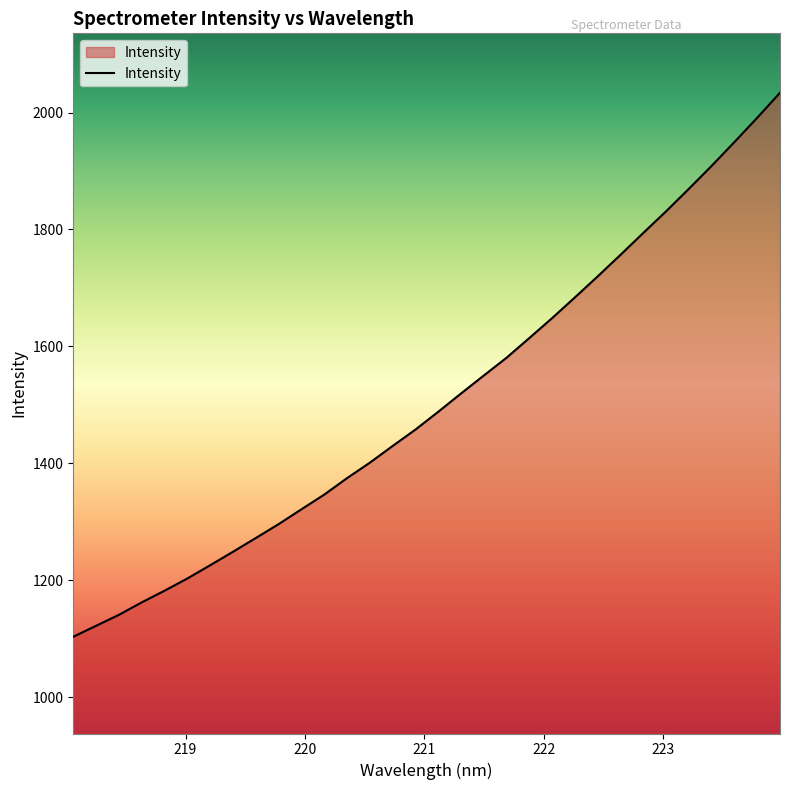

True or false: there are more than 1 points higher than both neighbors.

False